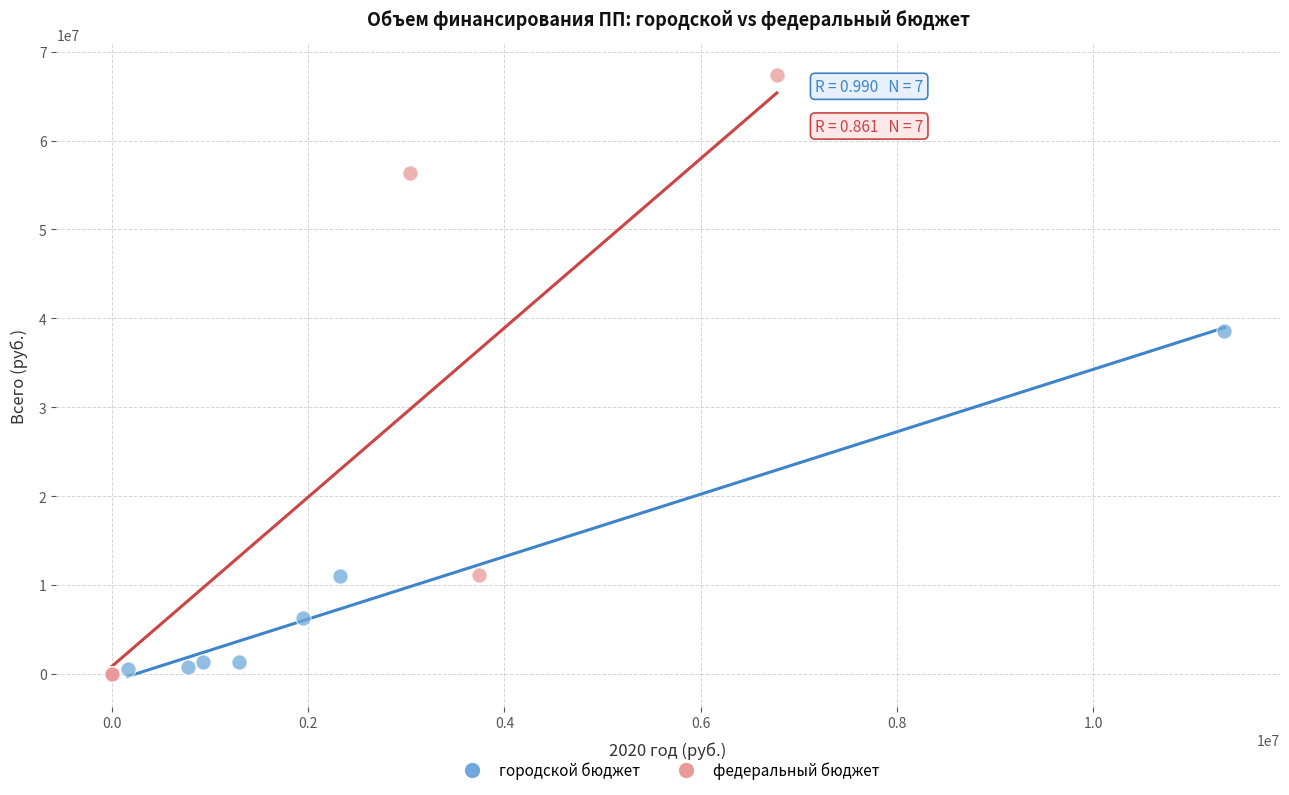

Which series contains the highest Y value?

федеральный бюджет